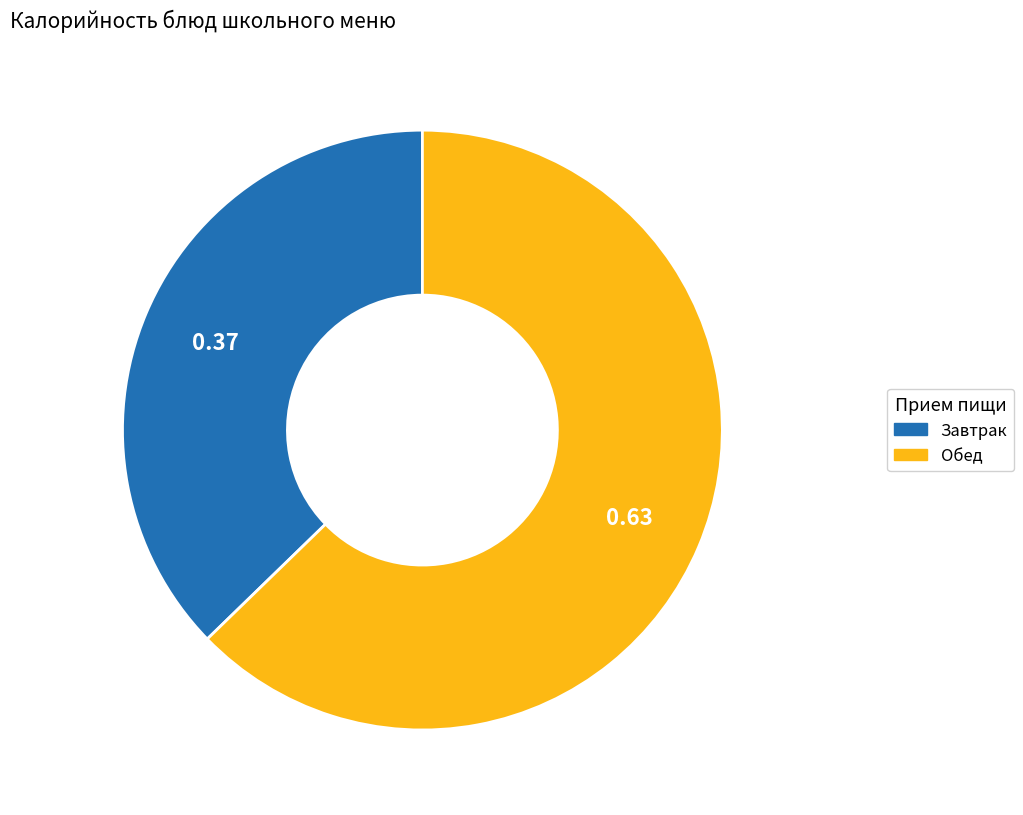

Does any single category account for the majority?

Yes